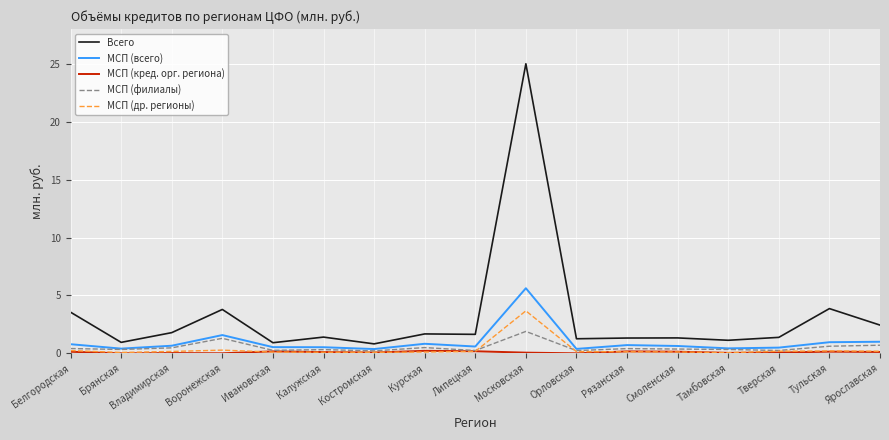

True or false: Всего and МСП (филиалы) cross at least once.

False